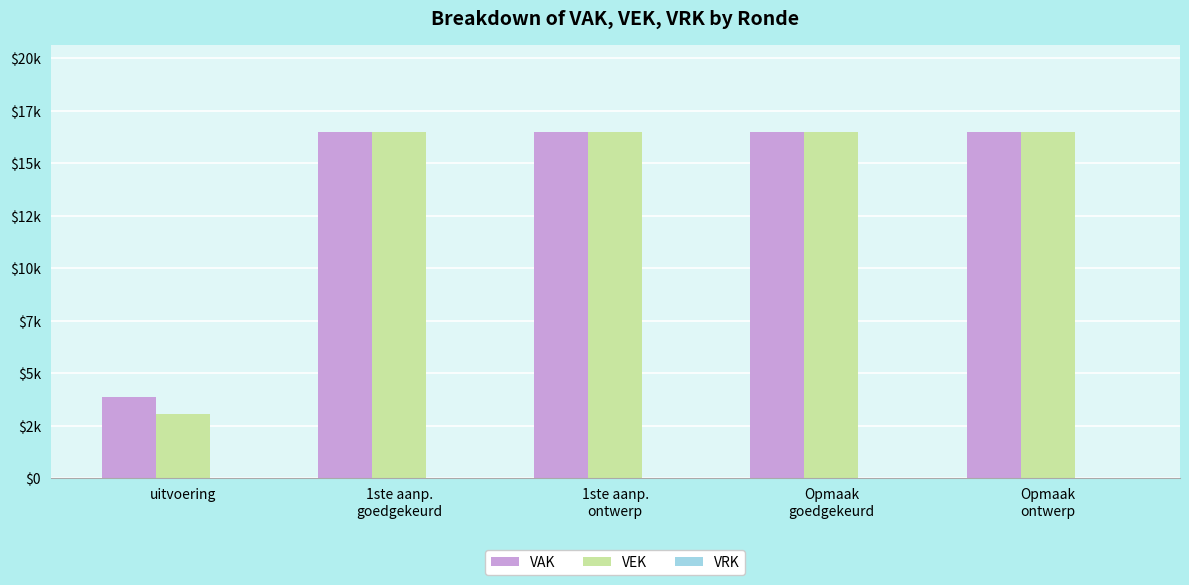

Reading left to right, what are all the values shown in this chart?

VAK: uitvoering=3860	1ste aanp.
goedgekeurd=16500	1ste aanp.
ontwerp=16500	Opmaak
goedgekeurd=16500	Opmaak
ontwerp=16500
VEK: uitvoering=3071	1ste aanp.
goedgekeurd=16500	1ste aanp.
ontwerp=16500	Opmaak
goedgekeurd=16500	Opmaak
ontwerp=16500
VRK: uitvoering=0	1ste aanp.
goedgekeurd=0	1ste aanp.
ontwerp=0	Opmaak
goedgekeurd=0	Opmaak
ontwerp=0